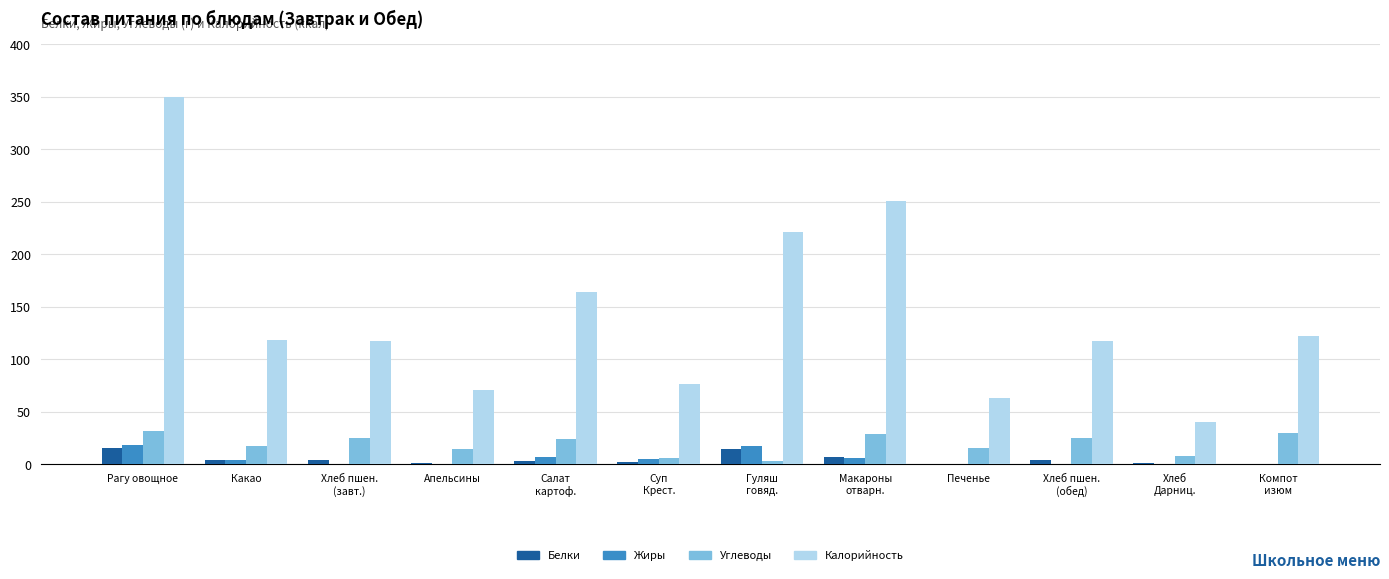

What is the sum of the Калорийность values at Салат
картоф. and Компот
изюм?

286.0